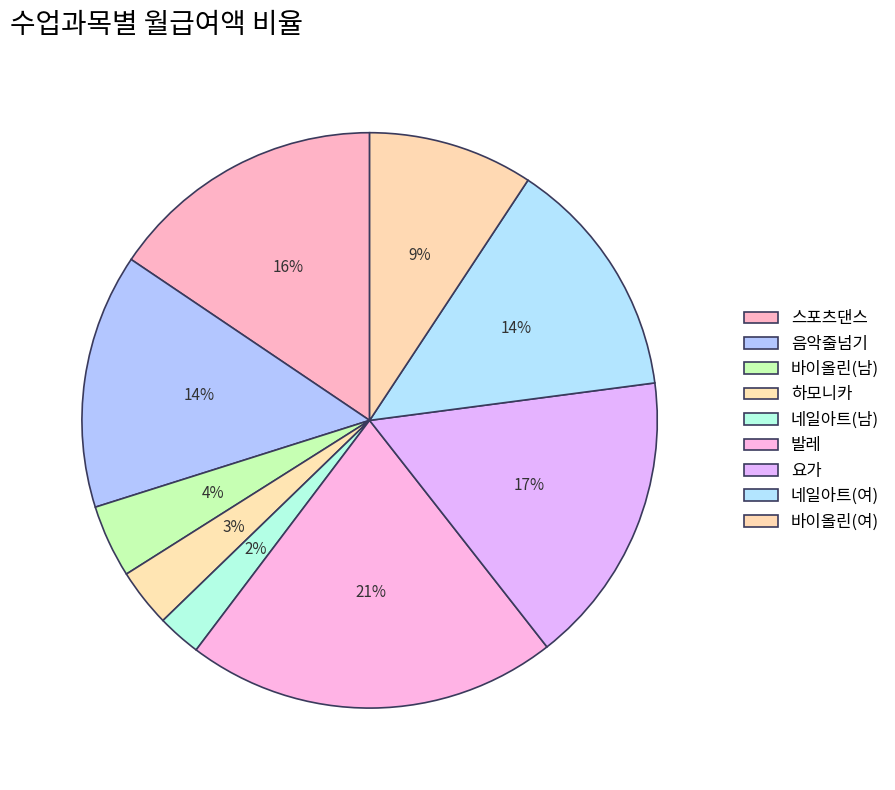

To the nearest percent, what portion does 요가 represent?

17%